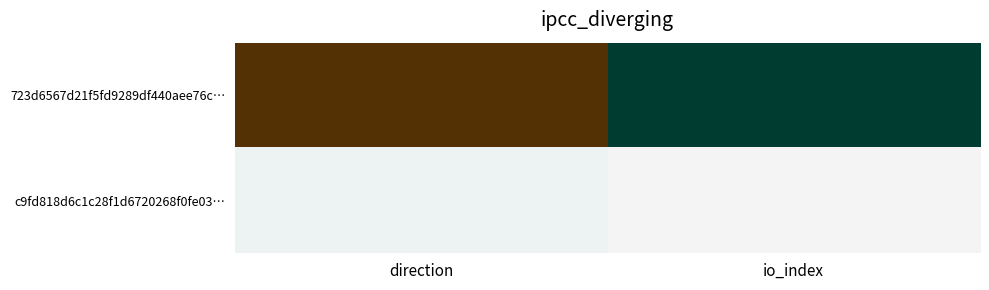

Count the number of data series in this chart.

2